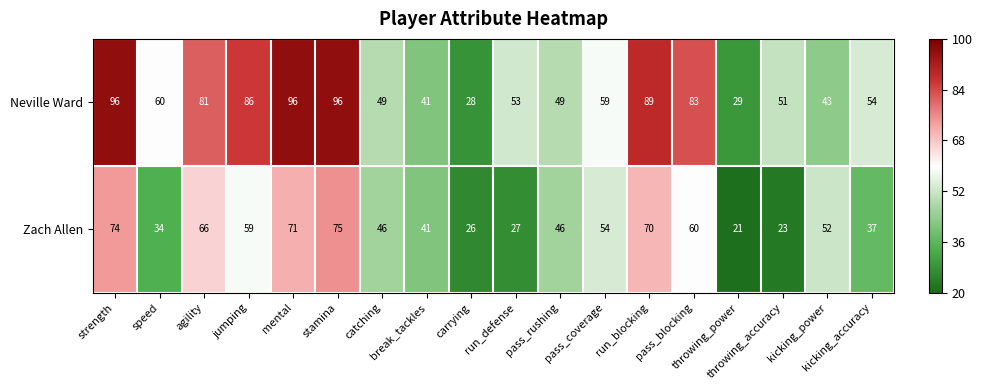

Which series has the largest range (max minus min)?

Neville Ward